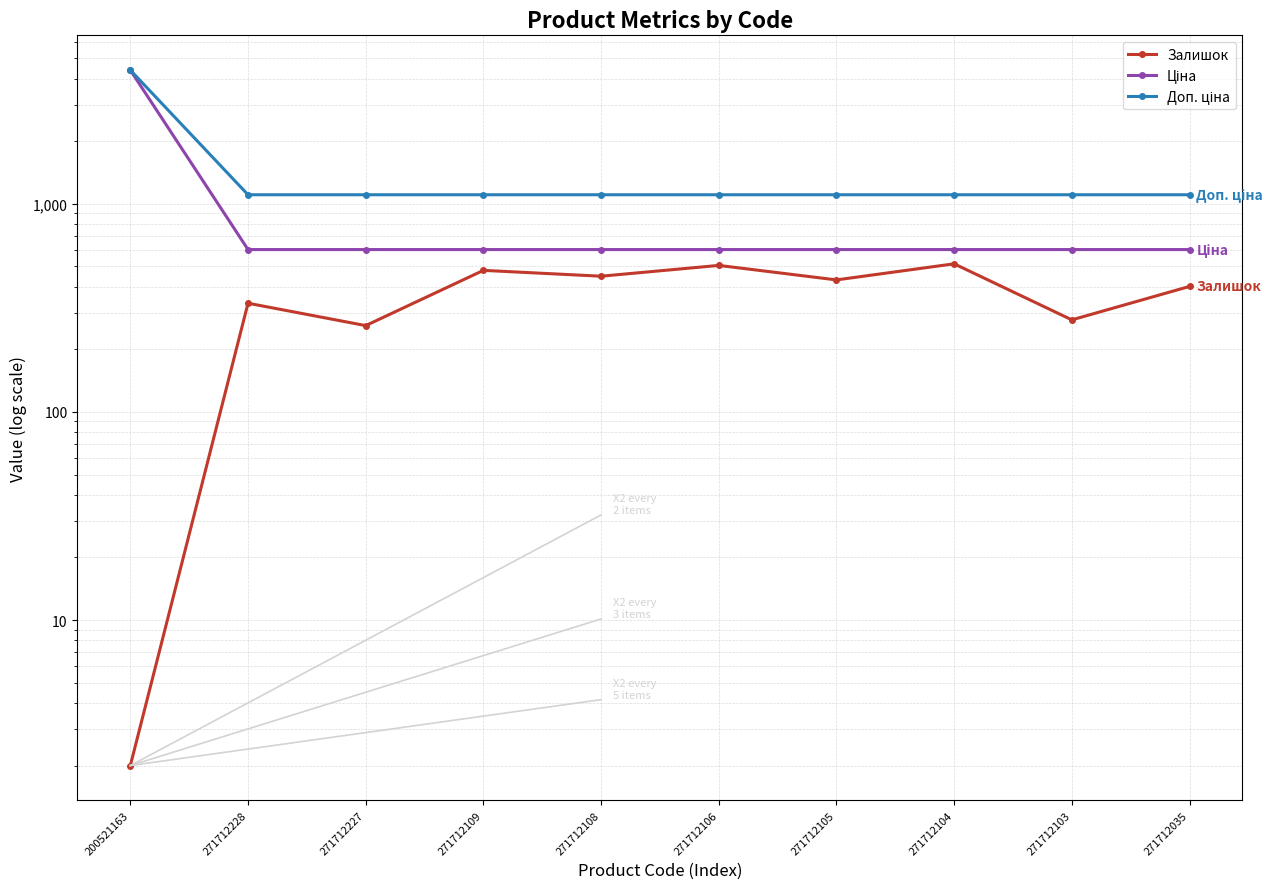

Which series changed the most between 271712106 and 271712103?

Залишок